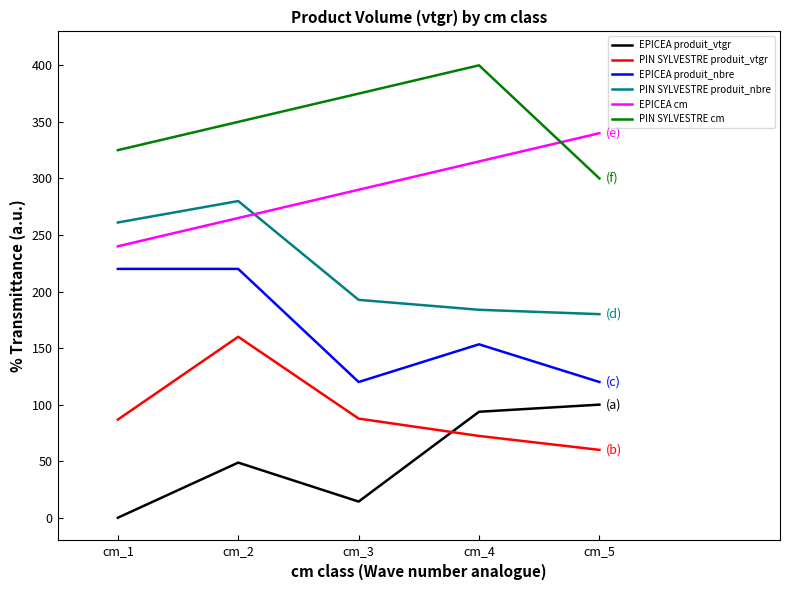

Where is PIN SYLVESTRE produit_vtgr nearest to the value 110?

cm_3